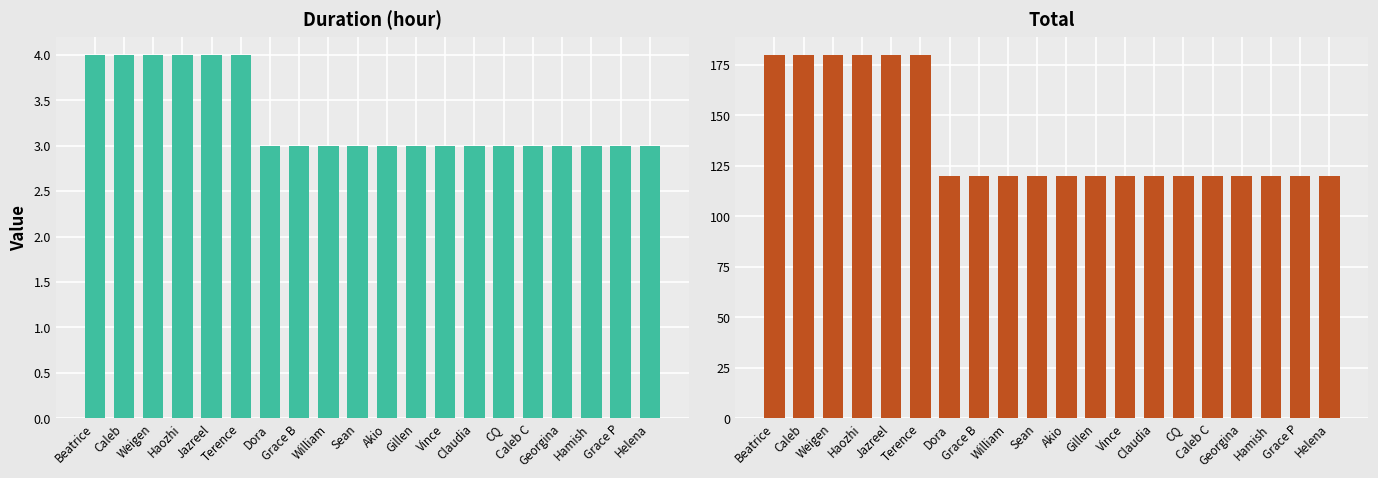

What is the difference between the maximum and second lowest values in the Duration (hour) series?

1